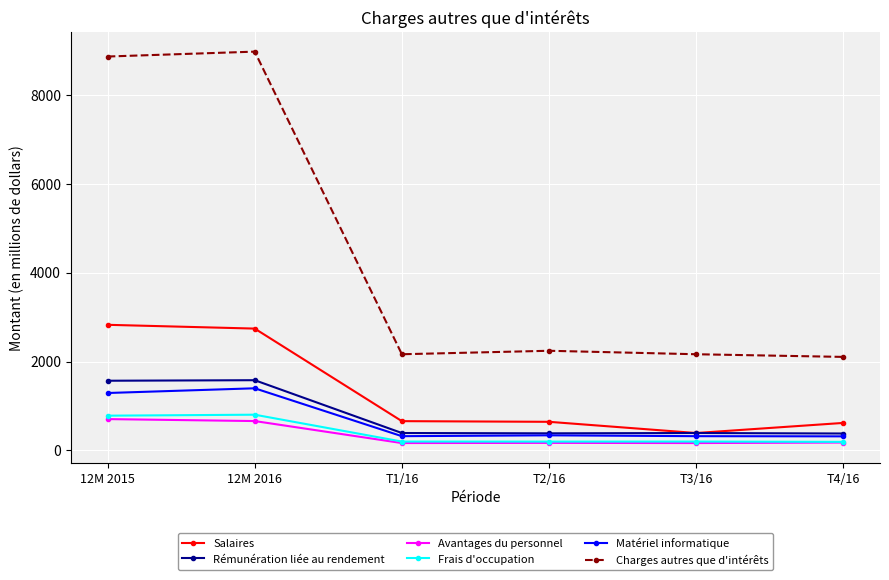

Does the chart have visible grid lines?

Yes